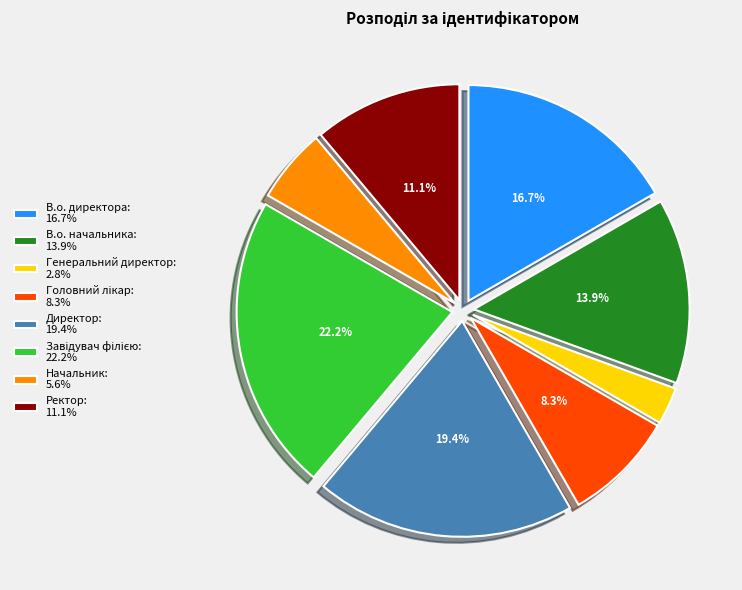

Is there any slice that represents more than half of the pie?

No